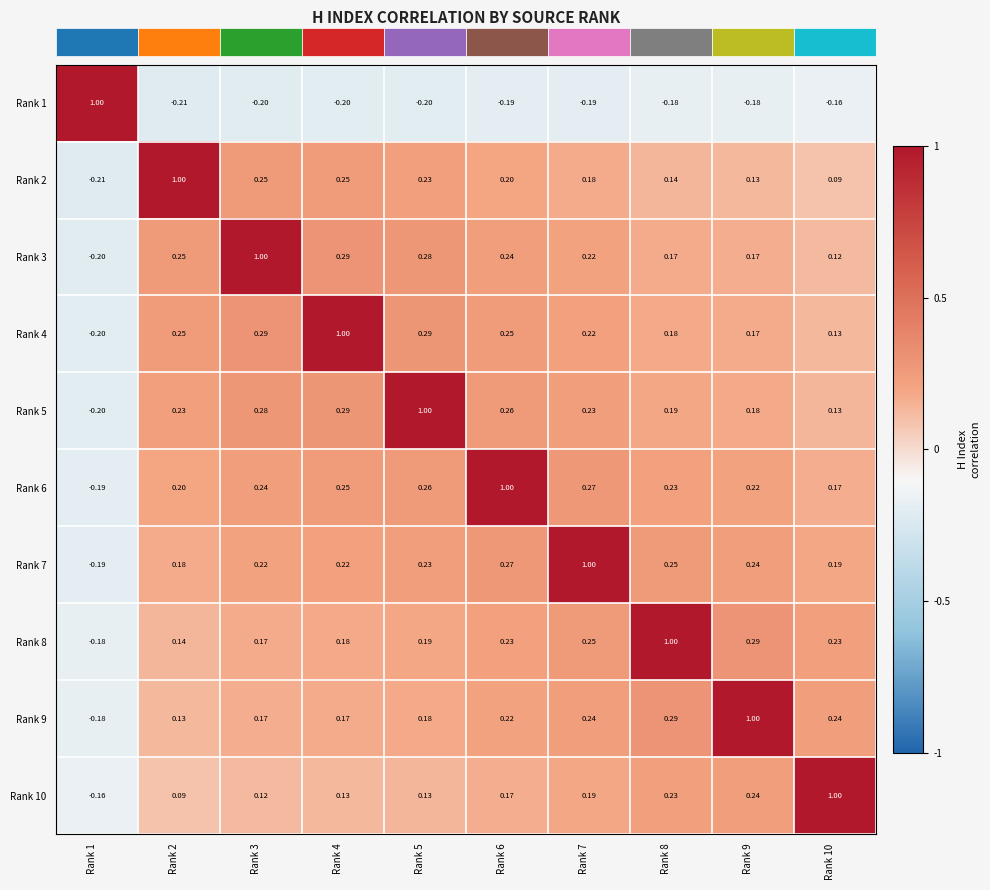

Is the value of Rank 9 at Rank 10 greater than the value of Rank 7 at Rank 1?

Yes